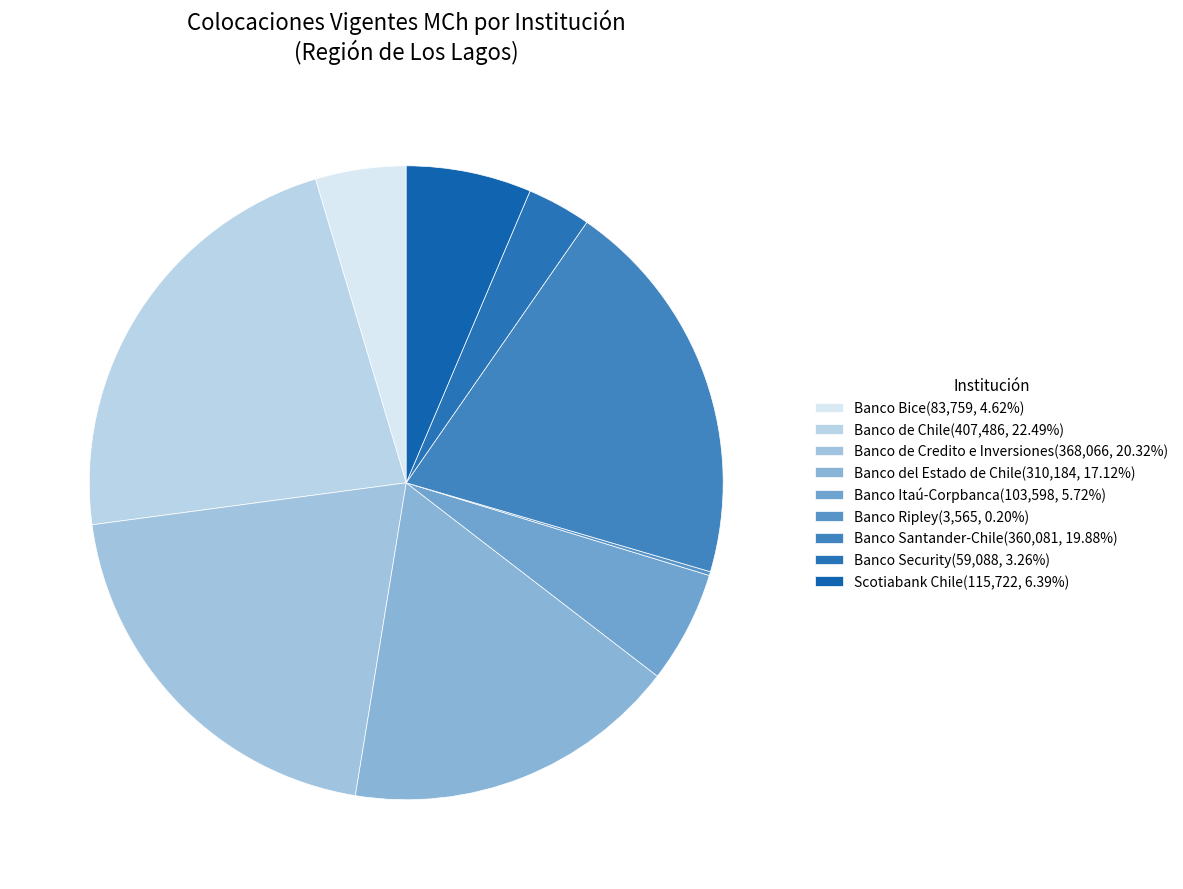

Is it true that Banco del Estado de Chile is 17% of the pie?

True